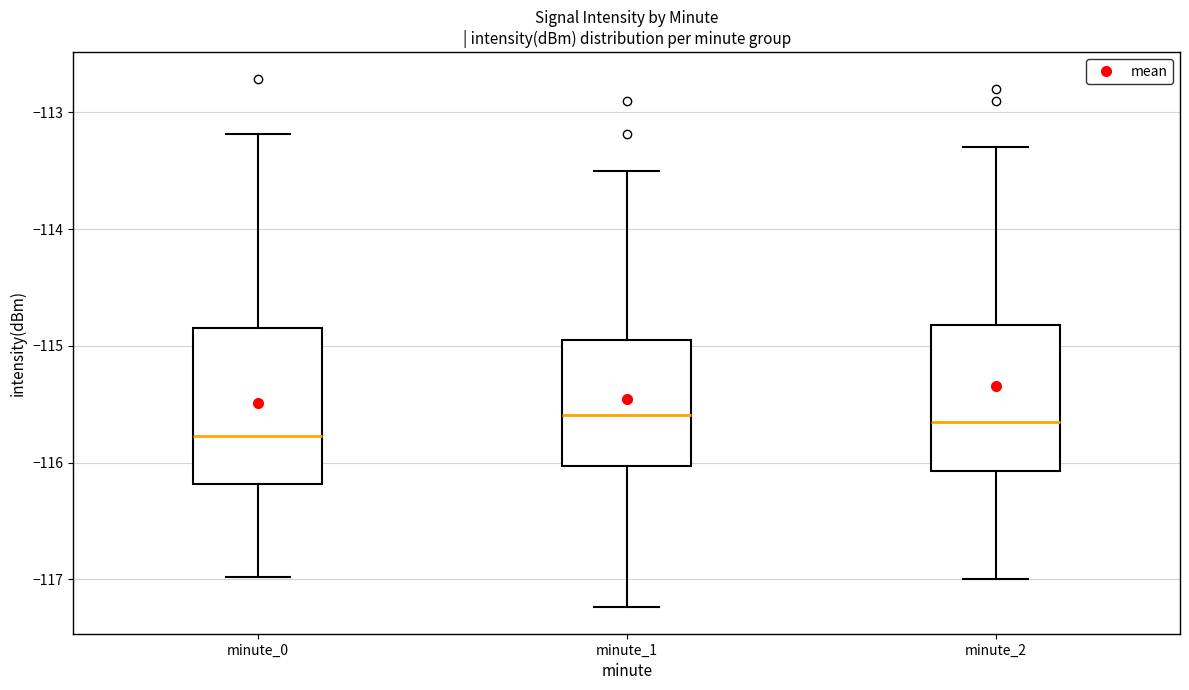

Which box's median line is the lowest?

minute_0